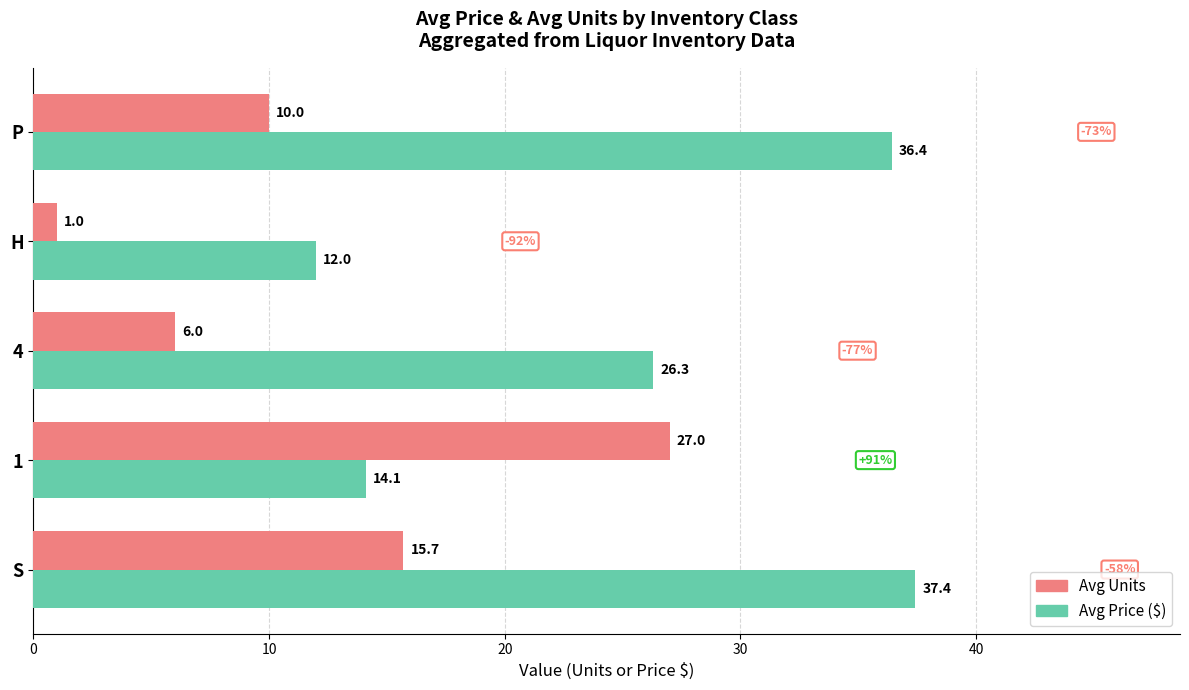

List the series in order of their peak value, lowest first.

Avg Units, Avg Price ($)